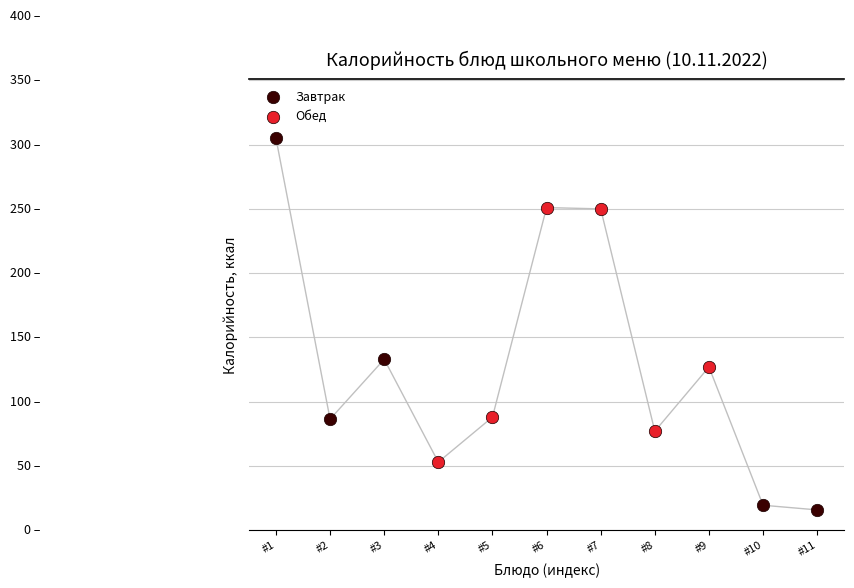

Which series has the largest Y range (max minus min)?

Завтрак